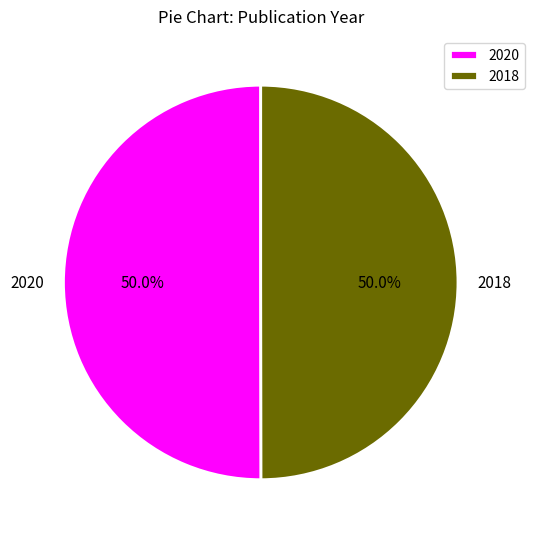

Combined, do 2018 and 2020 account for over 50%?

Yes